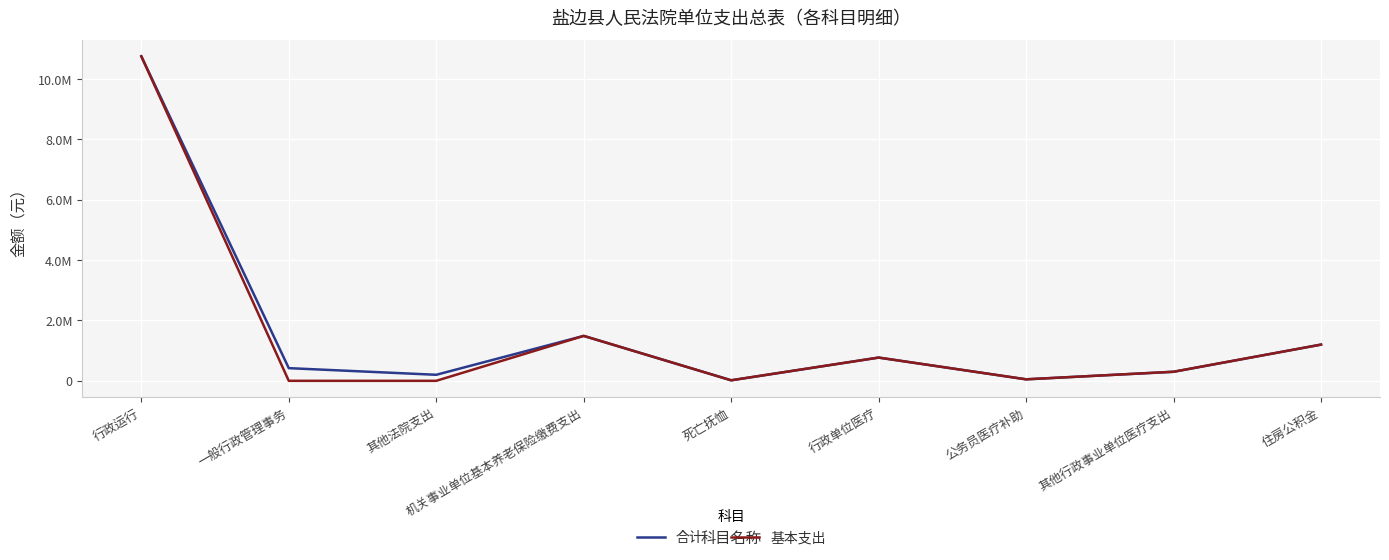

In 基本支出, how many points are higher than both neighbors (excluding endpoints)?

2